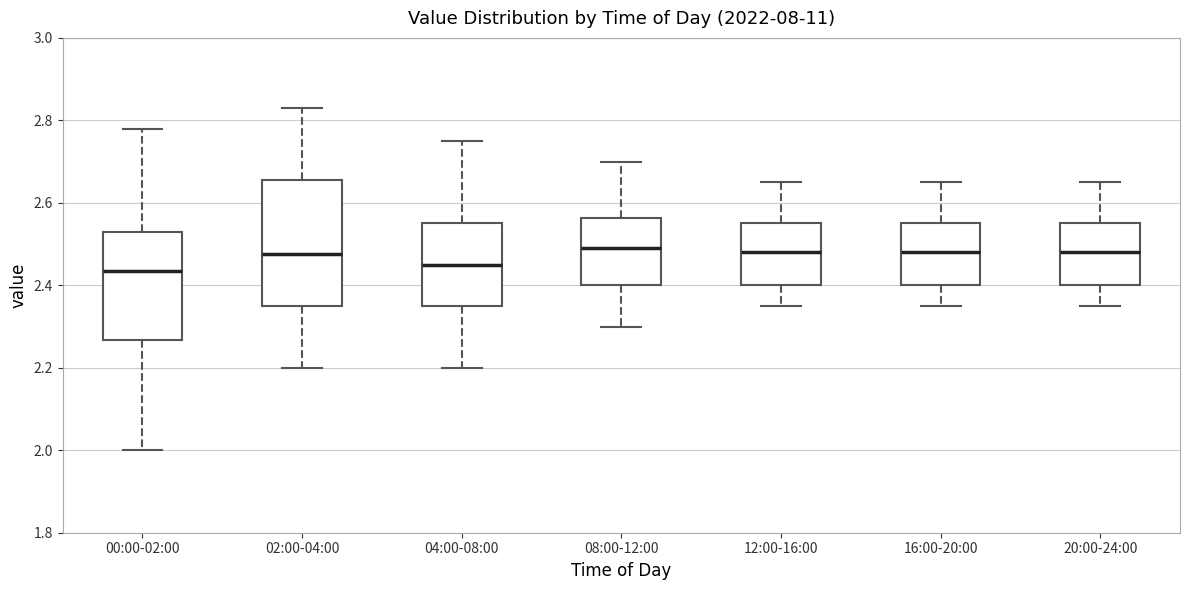

Where is the lower edge of the box for 16:00-20:00 on the y-axis? The values are not printed on the chart, so give them approximately, as read against the axis.

2.40